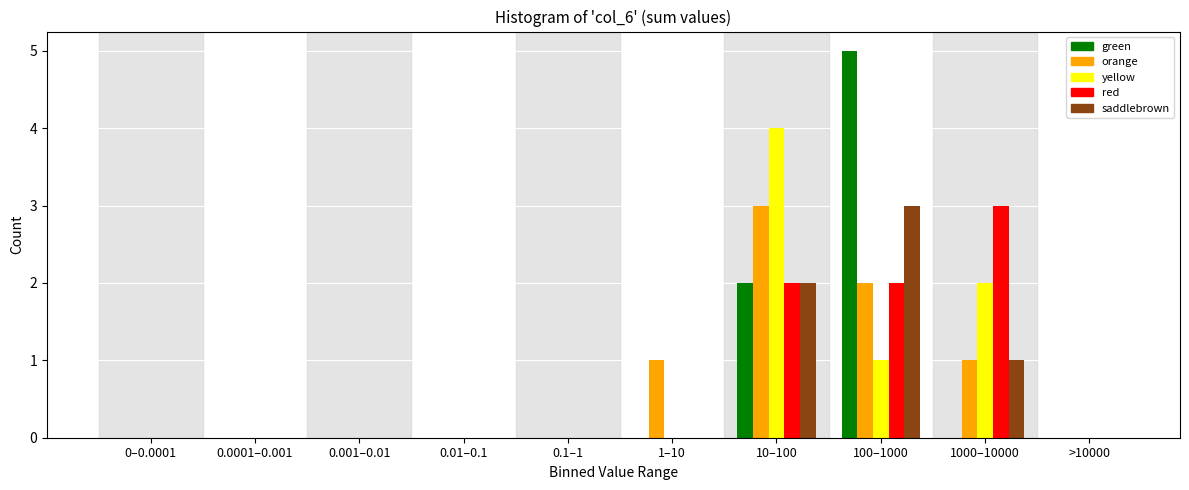

What is the maximum value shown in the chart?

5